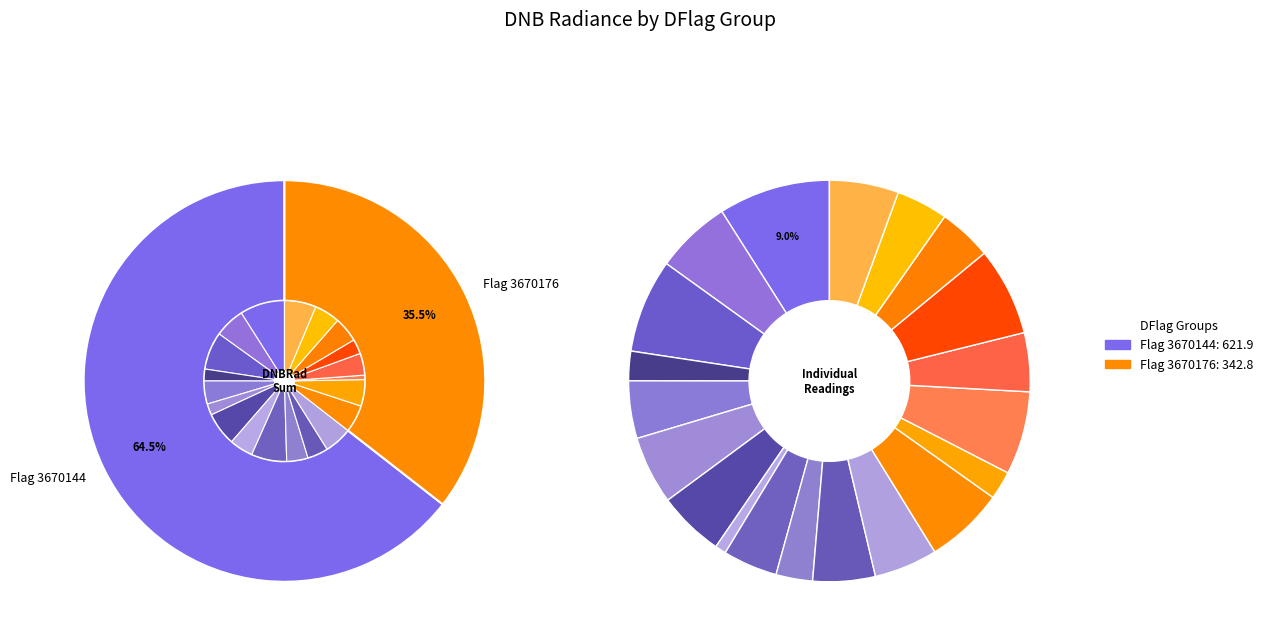

How much of the chart is everything except 3670176_2?

94.7%